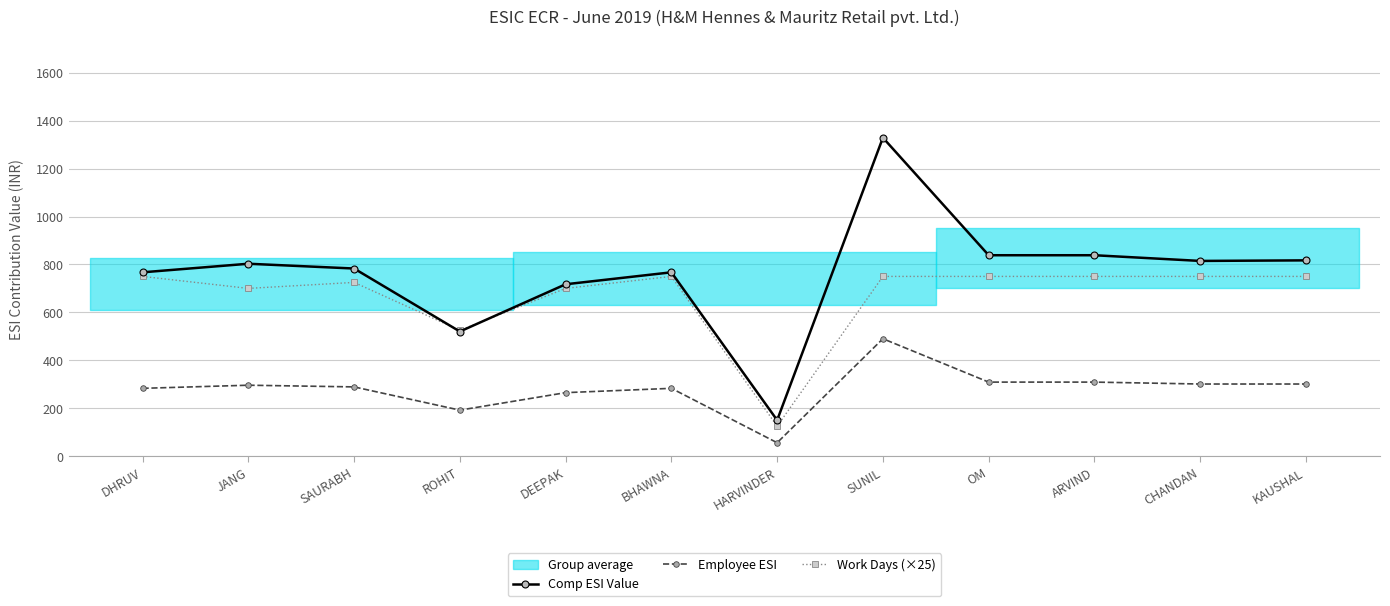

List the labels in order of Work Days (×25) value, smallest first.

HARVINDER, ROHIT, JANG, DEEPAK, SAURABH, DHRUV, BHAWNA, SUNIL, OM, ARVIND, CHANDAN, KAUSHAL